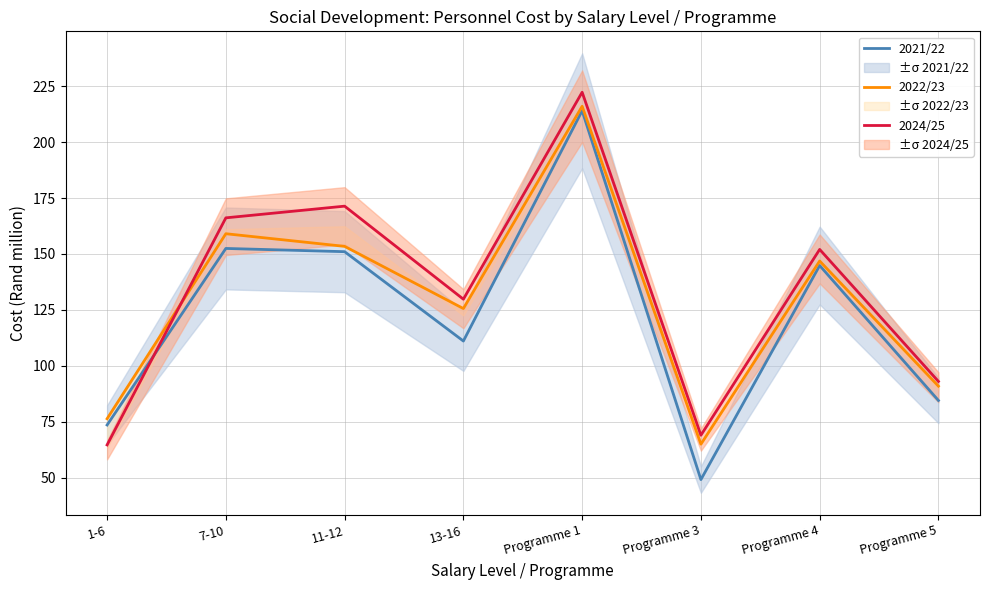

True or false: 2021/22 has more than 0 interior local peaks.

True